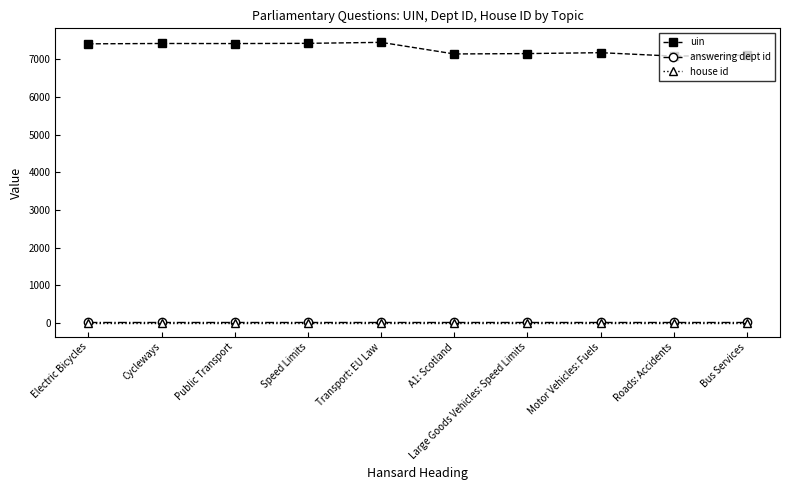

What is the label of the 9th point from the right?

Cycleways